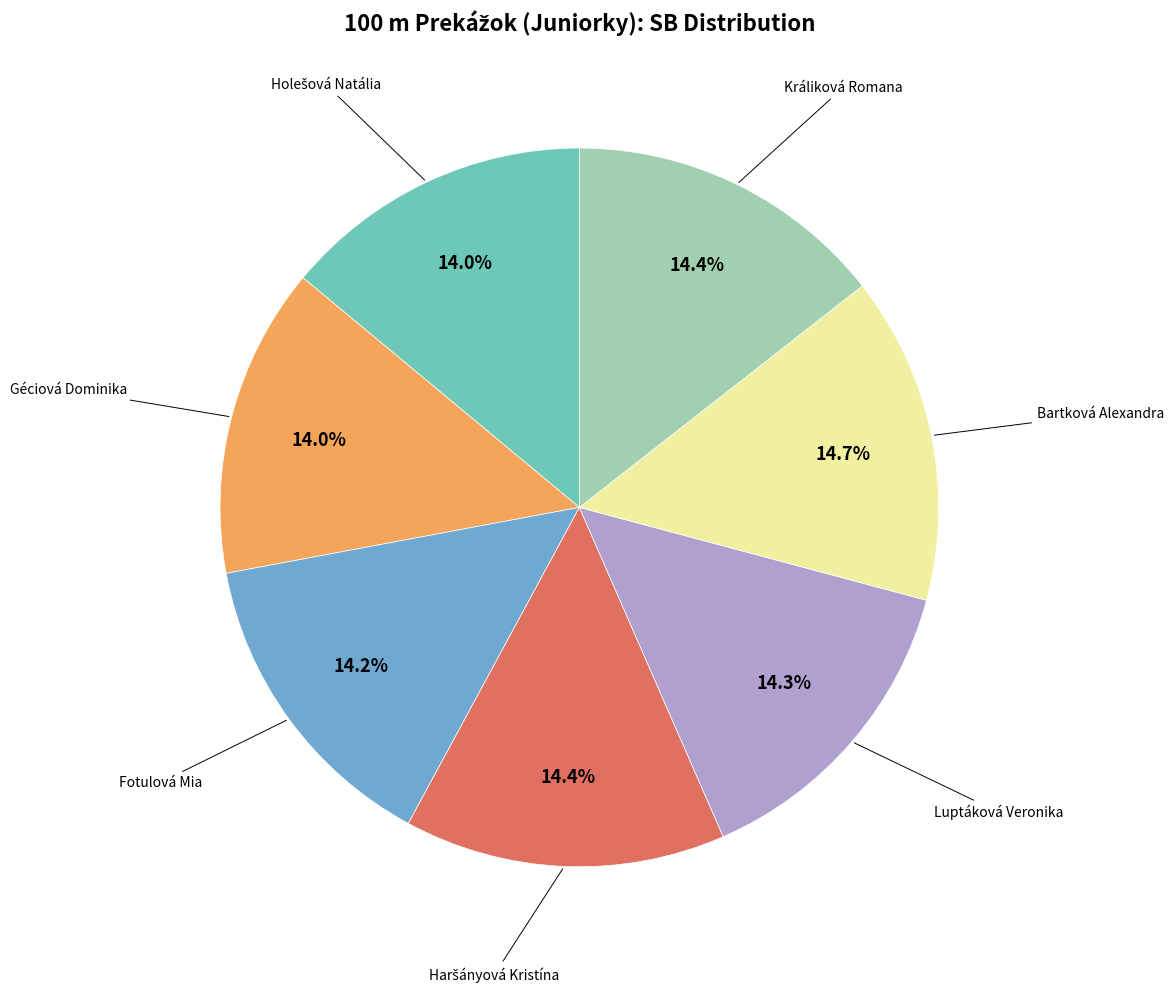

Is there a majority slice in this chart?

No